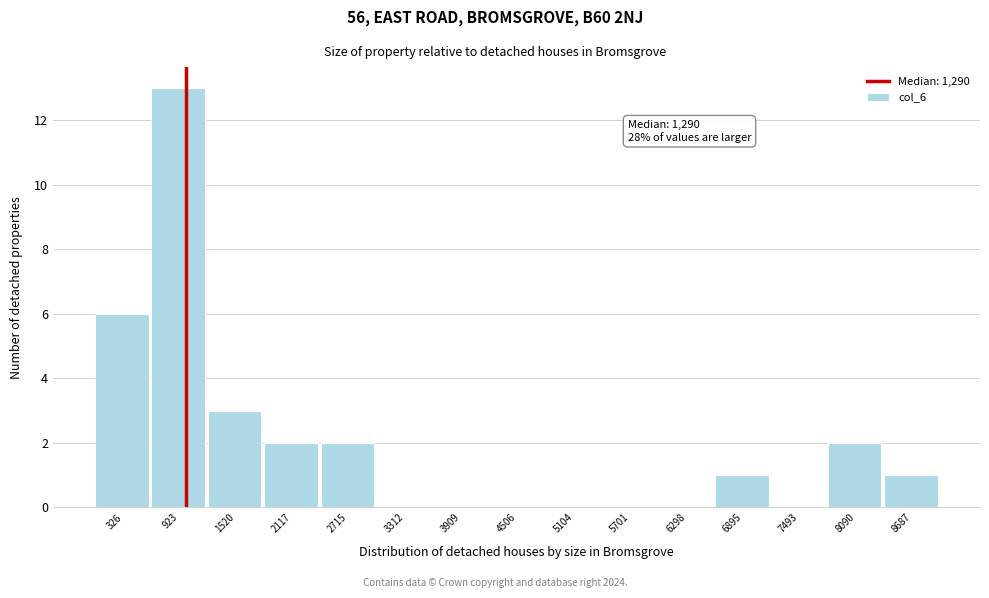

Reading right to left, transcribe all the data shown in this chart.

8687=1	8090=2	7493=0	6895=1	6298=0	5701=0	5104=0	4506=0	3909=0	3312=0	2715=2	2117=2	1520=3	923=13	326=6